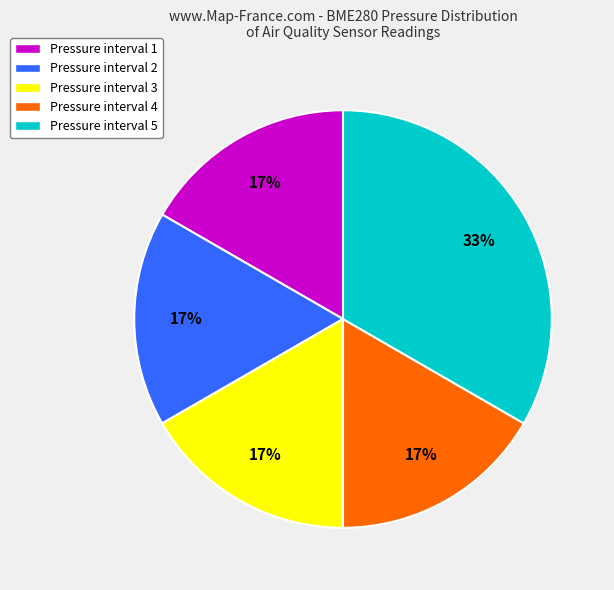

Do Pressure interval 3 and Pressure interval 1 together represent more than half of the pie?

No